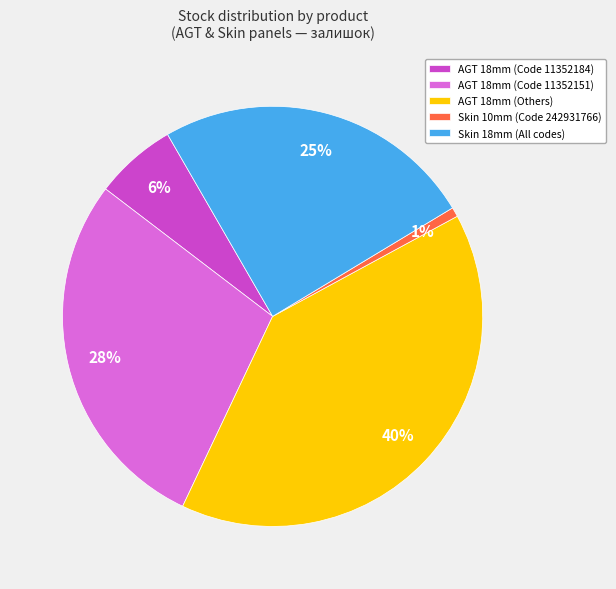

Does Skin 18mm (All codes) account for over 50% of the chart?

No